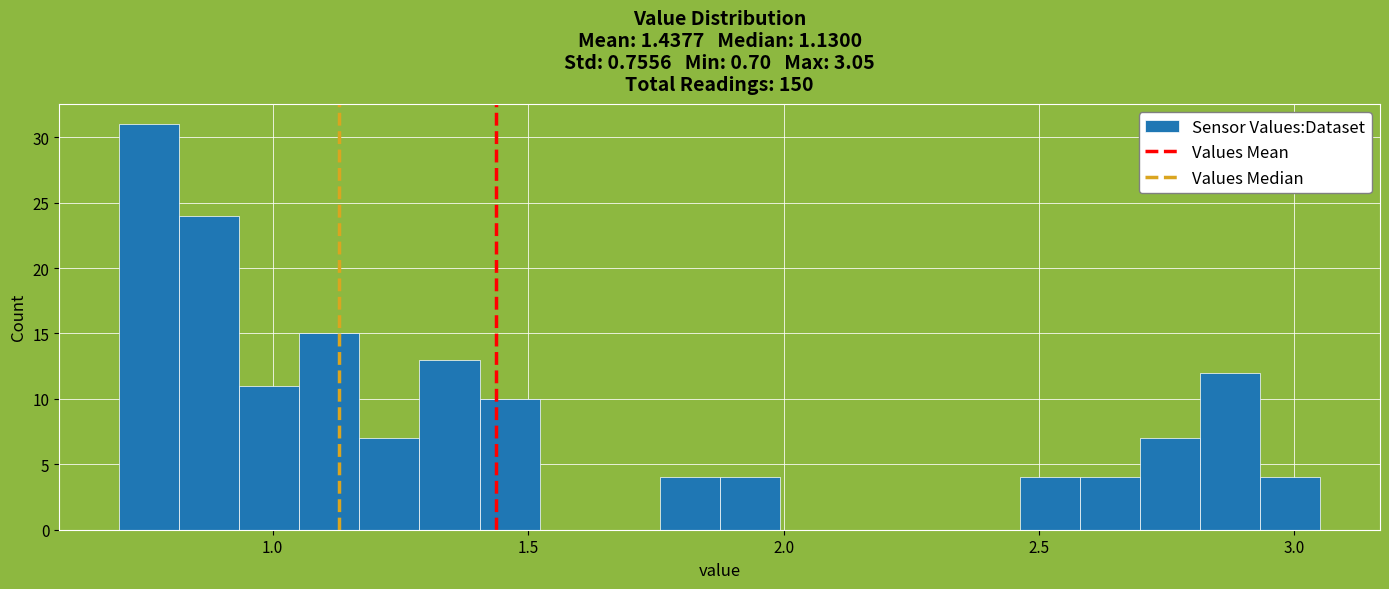

Around what value on the x-axis is the tallest bar? Give the approximate position of its centre, as read against the axis.

0.75